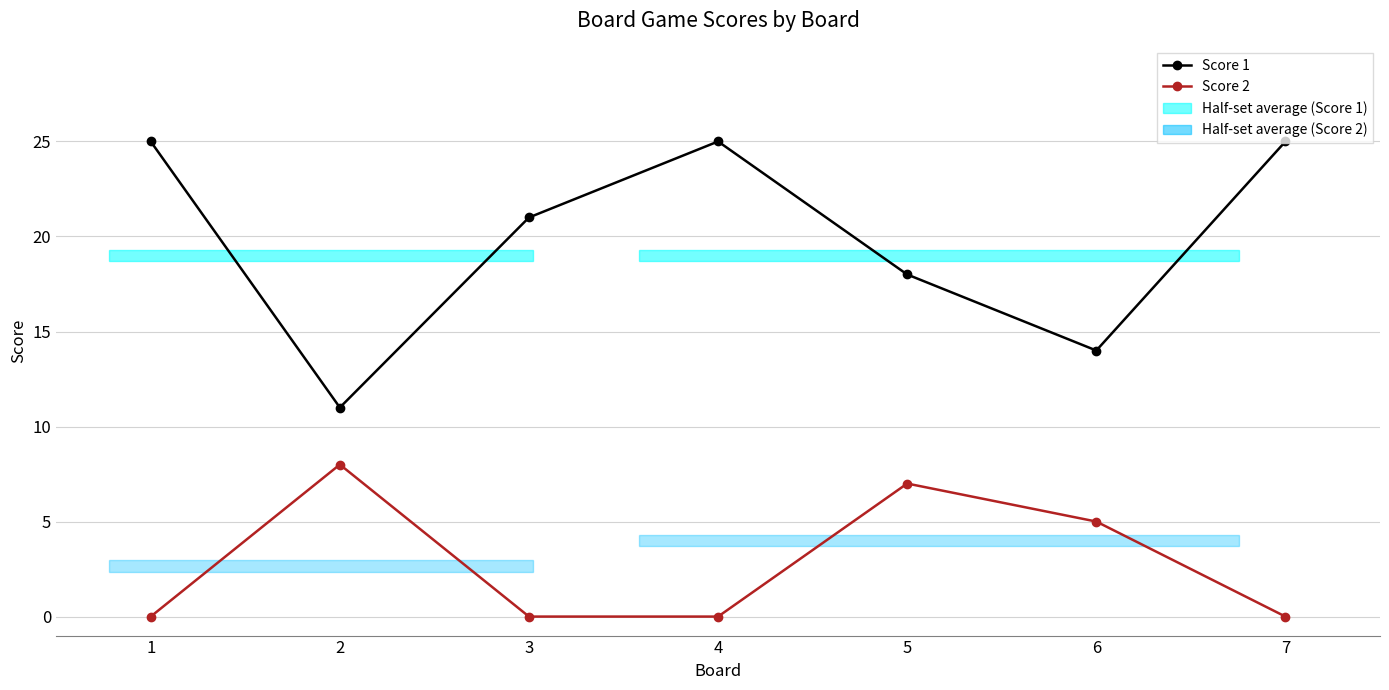

How many Score 1 values are between 14 and 25?

6